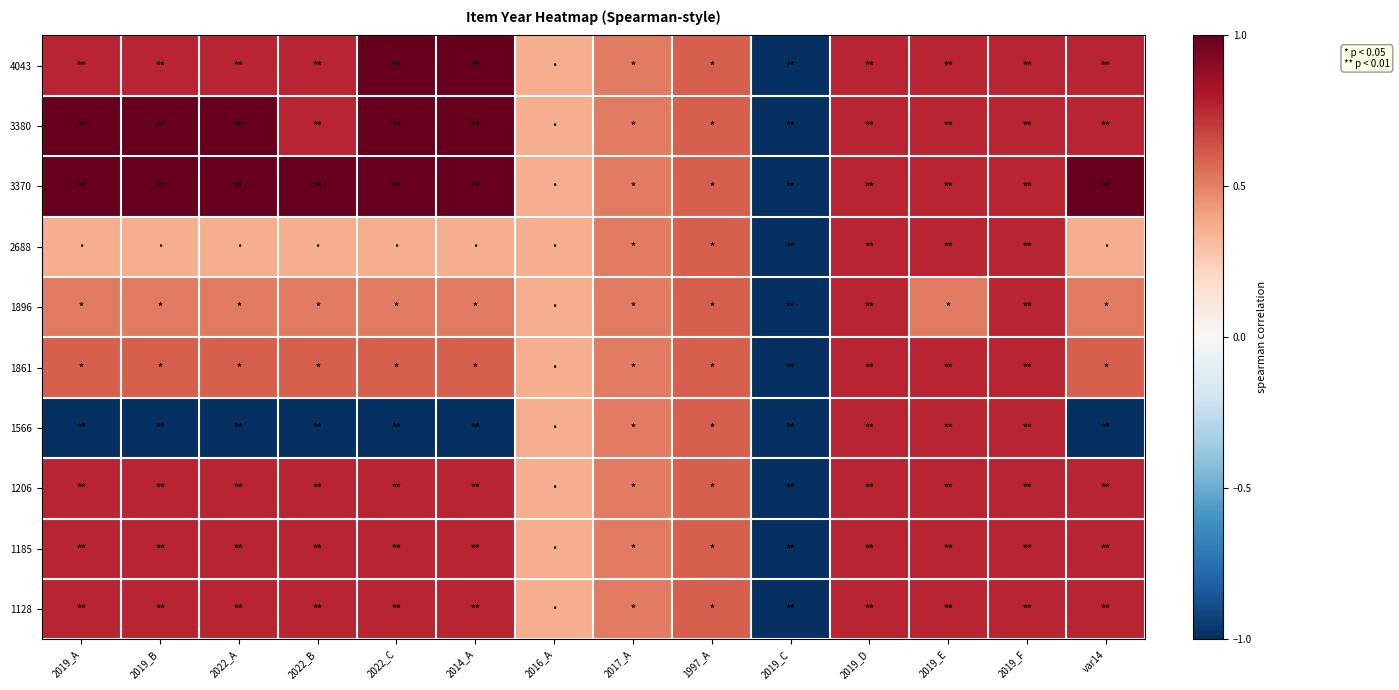

Reading left to right, what are all the values shown in this chart?

4043: 2019_A=0.8	2019_B=0.8	2022_A=0.8	2022_B=0.8	2022_C=1.0	2014_A=1.0	2016_A=0.4	2017_A=0.5	1997_A=0.6	2019_C=-1.0	2019_D=0.8	2019_E=0.8	2019_F=0.8	var14=0.8
3380: 2019_A=1.0	2019_B=1.0	2022_A=1.0	2022_B=0.8	2022_C=1.0	2014_A=1.0	2016_A=0.4	2017_A=0.5	1997_A=0.6	2019_C=-1.0	2019_D=0.8	2019_E=0.8	2019_F=0.8	var14=0.8
3370: 2019_A=1.0	2019_B=1.0	2022_A=1.0	2022_B=1.0	2022_C=1.0	2014_A=1.0	2016_A=0.4	2017_A=0.5	1997_A=0.6	2019_C=-1.0	2019_D=0.8	2019_E=0.8	2019_F=0.8	var14=1.0
2688: 2019_A=0.4	2019_B=0.4	2022_A=0.4	2022_B=0.4	2022_C=0.4	2014_A=0.4	2016_A=0.4	2017_A=0.5	1997_A=0.6	2019_C=-1.0	2019_D=0.8	2019_E=0.8	2019_F=0.8	var14=0.4
1896: 2019_A=0.5	2019_B=0.5	2022_A=0.5	2022_B=0.5	2022_C=0.5	2014_A=0.5	2016_A=0.4	2017_A=0.5	1997_A=0.6	2019_C=-1.0	2019_D=0.8	2019_E=0.5	2019_F=0.8	var14=0.5
1861: 2019_A=0.6	2019_B=0.6	2022_A=0.6	2022_B=0.6	2022_C=0.6	2014_A=0.6	2016_A=0.4	2017_A=0.5	1997_A=0.6	2019_C=-1.0	2019_D=0.8	2019_E=0.8	2019_F=0.8	var14=0.6
1566: 2019_A=-1.0	2019_B=-1.0	2022_A=-1.0	2022_B=-1.0	2022_C=-1.0	2014_A=-1.0	2016_A=0.4	2017_A=0.5	1997_A=0.6	2019_C=-1.0	2019_D=0.8	2019_E=0.8	2019_F=0.8	var14=-1.0
1206: 2019_A=0.8	2019_B=0.8	2022_A=0.8	2022_B=0.8	2022_C=0.8	2014_A=0.8	2016_A=0.4	2017_A=0.5	1997_A=0.6	2019_C=-1.0	2019_D=0.8	2019_E=0.8	2019_F=0.8	var14=0.8
1185: 2019_A=0.8	2019_B=0.8	2022_A=0.8	2022_B=0.8	2022_C=0.8	2014_A=0.8	2016_A=0.4	2017_A=0.5	1997_A=0.6	2019_C=-1.0	2019_D=0.8	2019_E=0.8	2019_F=0.8	var14=0.8
1128: 2019_A=0.8	2019_B=0.8	2022_A=0.8	2022_B=0.8	2022_C=0.8	2014_A=0.8	2016_A=0.4	2017_A=0.5	1997_A=0.6	2019_C=-1.0	2019_D=0.8	2019_E=0.8	2019_F=0.8	var14=0.8